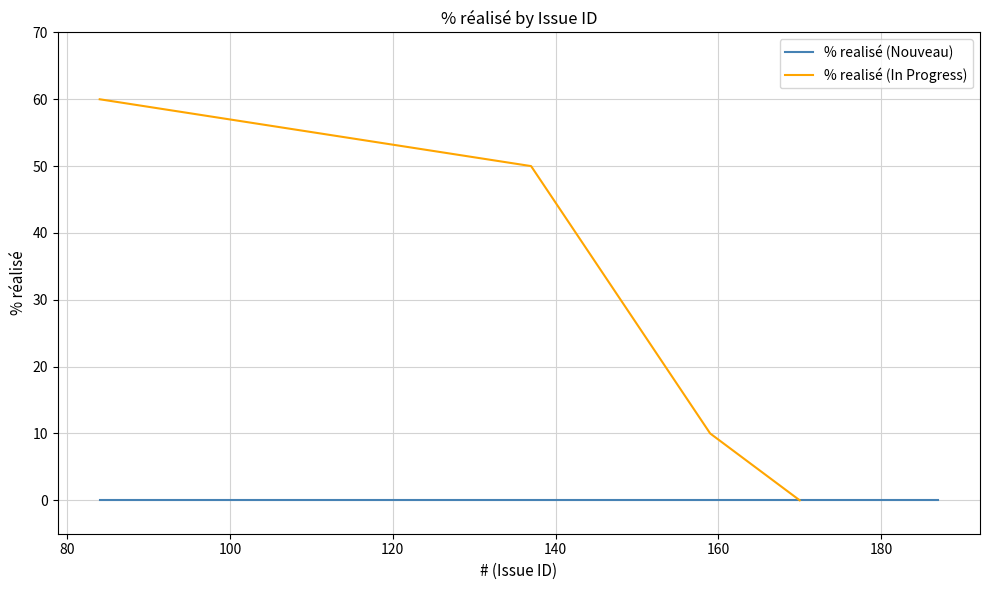

True or false: % realisé (In Progress) has more than 2 interior local peaks.

False